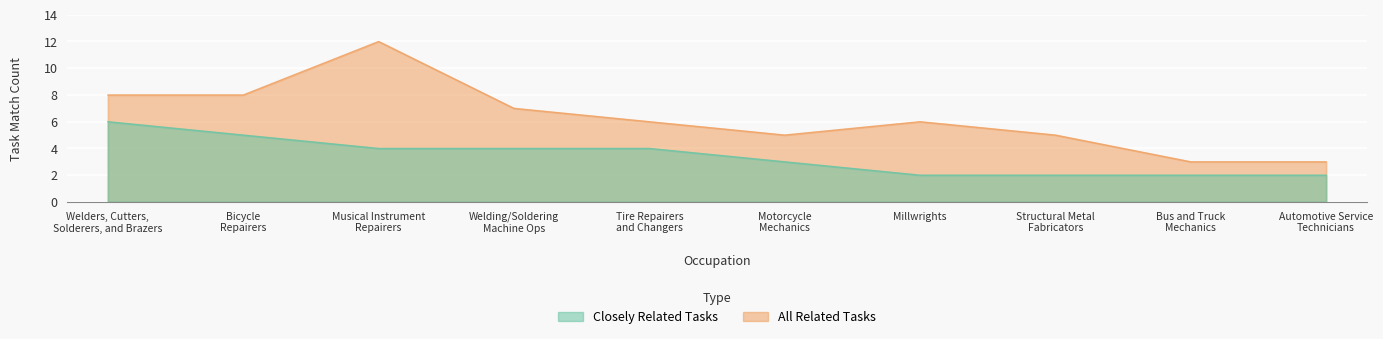

What is the value of the closely_related point at the 9th from the left?

2